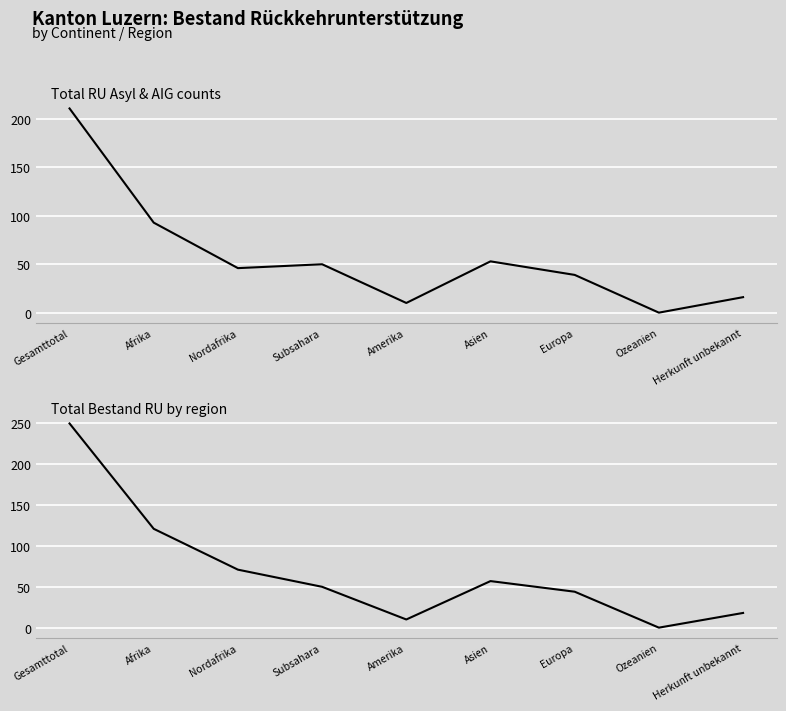

At which category does Total RU Asyl reach its first local peak?

Subsahara